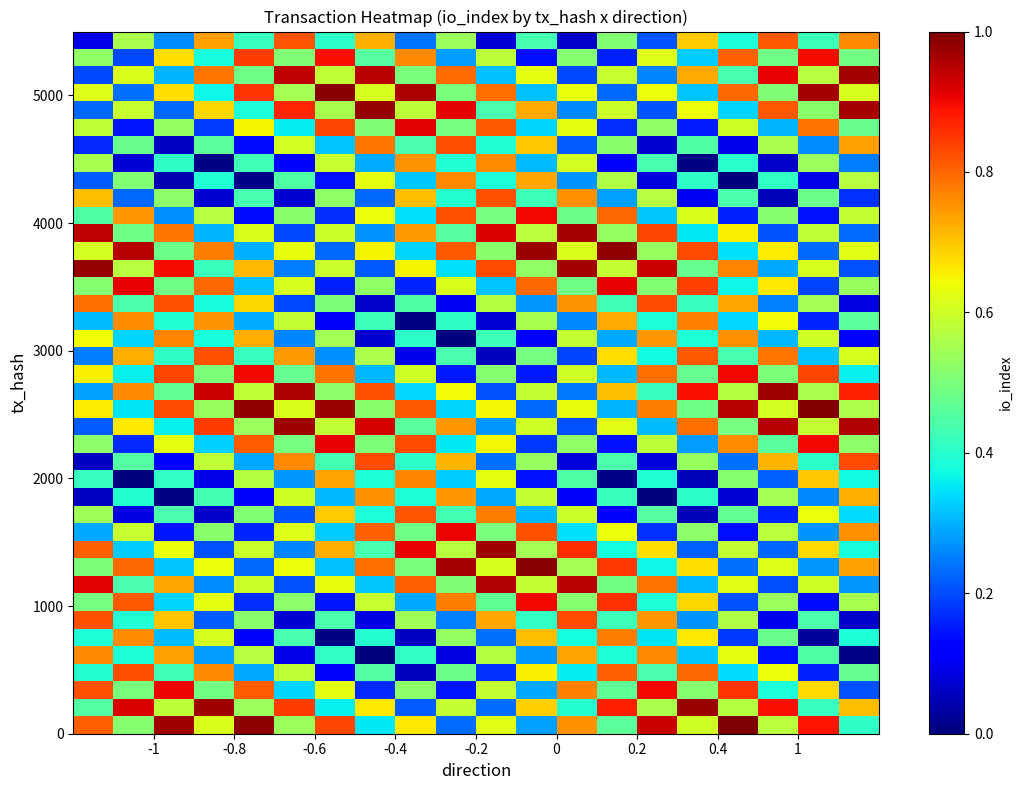

At how many categories does at least one series exceed 0?

20